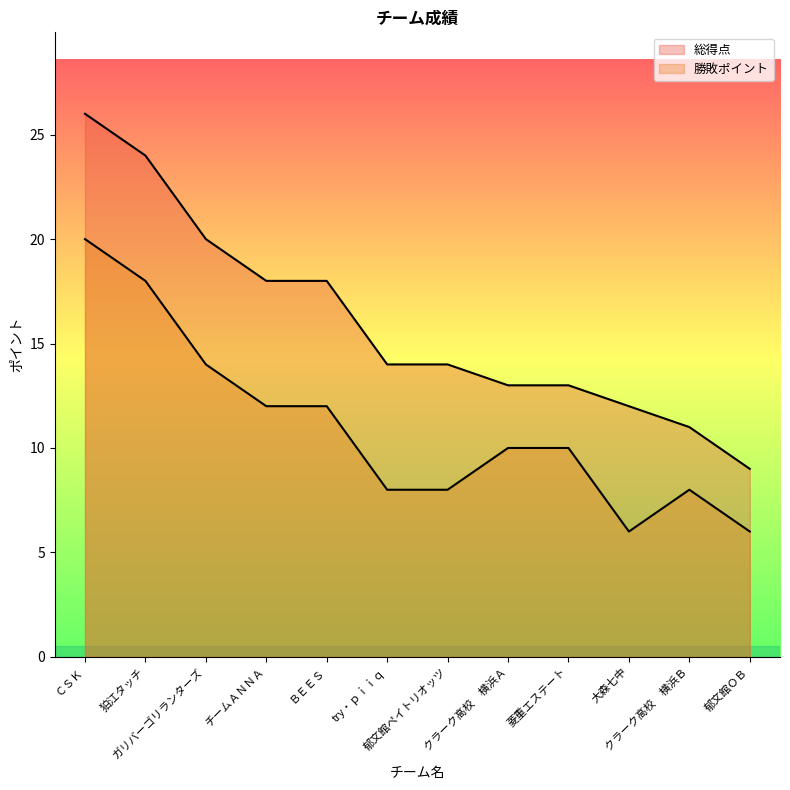

True or false: 総得点 has a value of 18 at チームＡＮＮＡ.

True